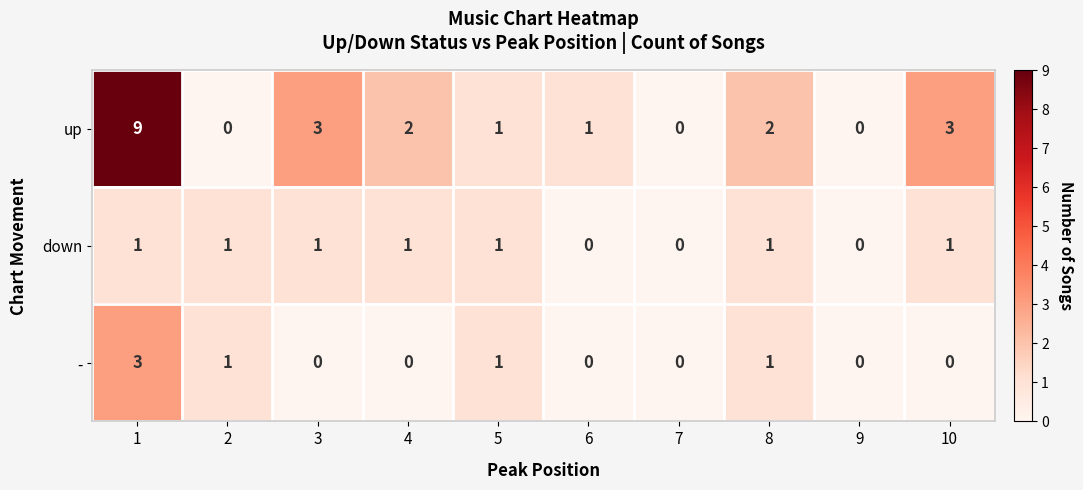

What is the difference between the highest and lowest values at 1?

8